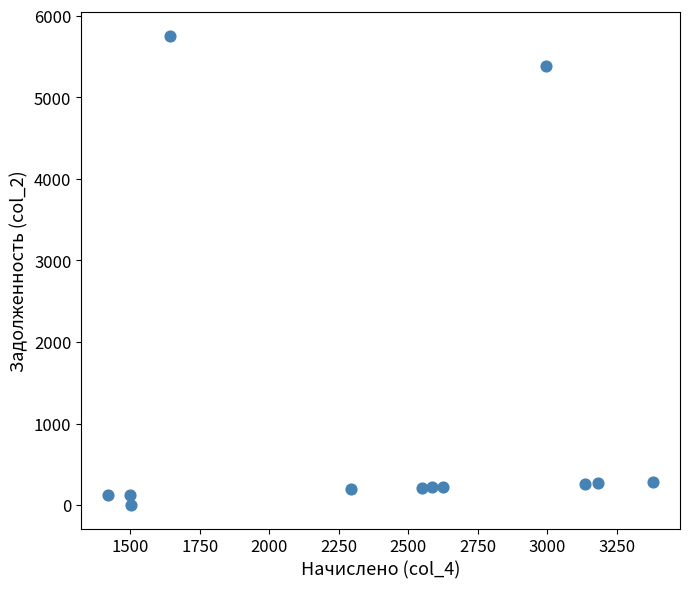

What Y value in the scatter plot is closest to 2879?

5381.9